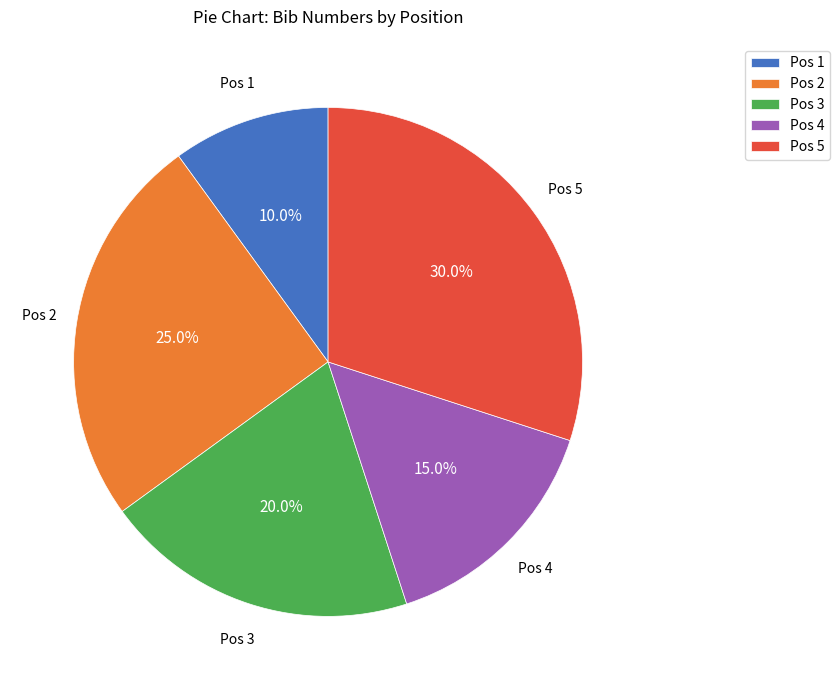

Between Pos 5 and Pos 3, which is larger?

Pos 5